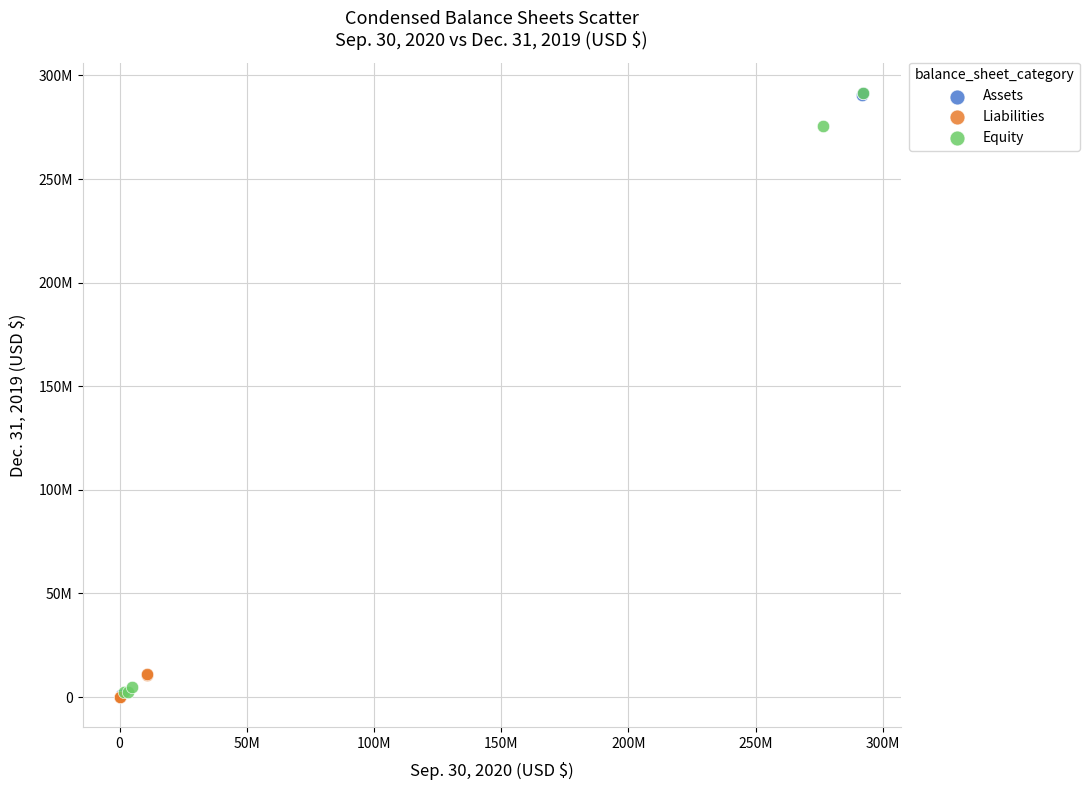

What are all the series names shown in the legend?

Assets, Liabilities, Equity